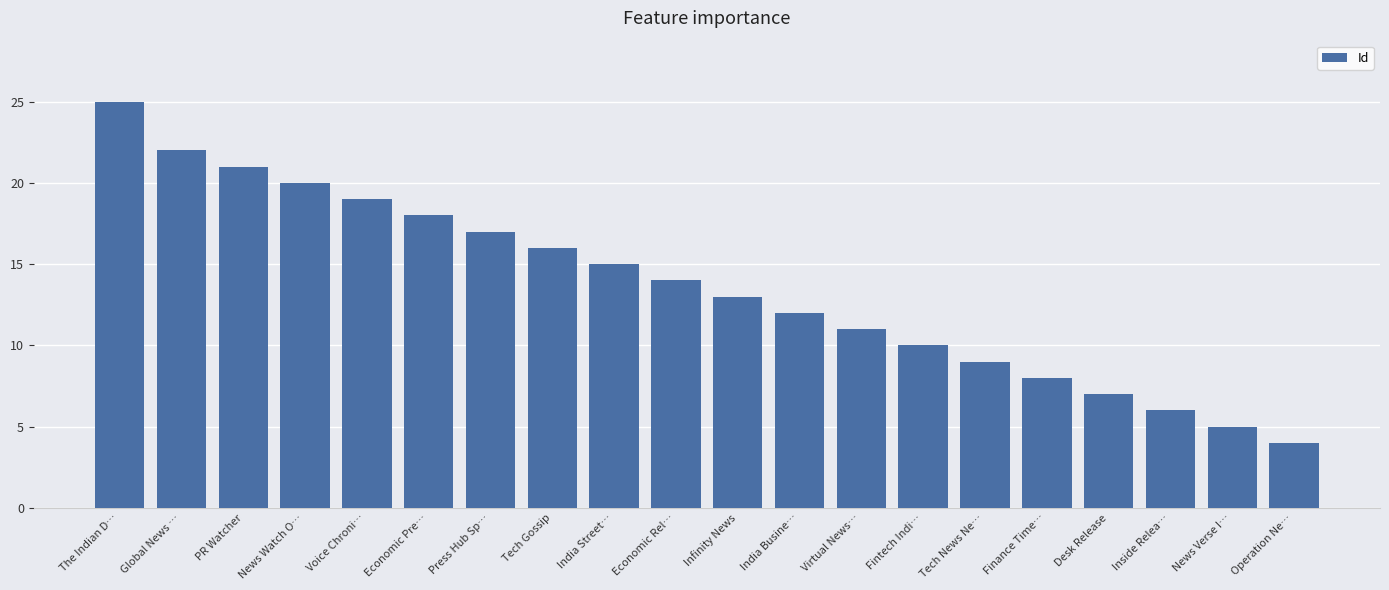

How many distinct data groups are displayed?

1